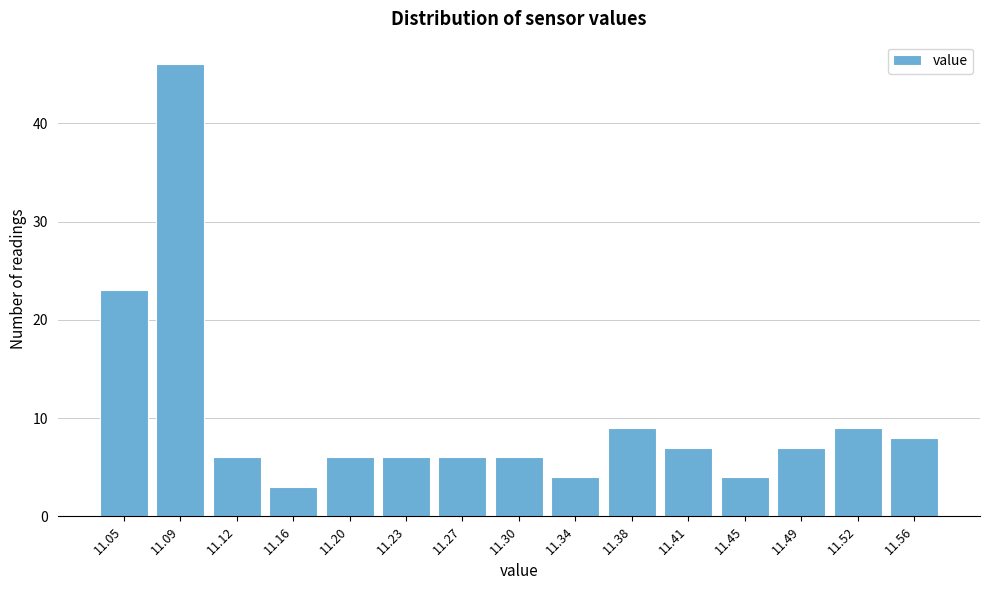

Reading right to left, transcribe all the data shown in this chart.

8	9	7	4	7	9	4	6	6	6	6	3	6	46	23